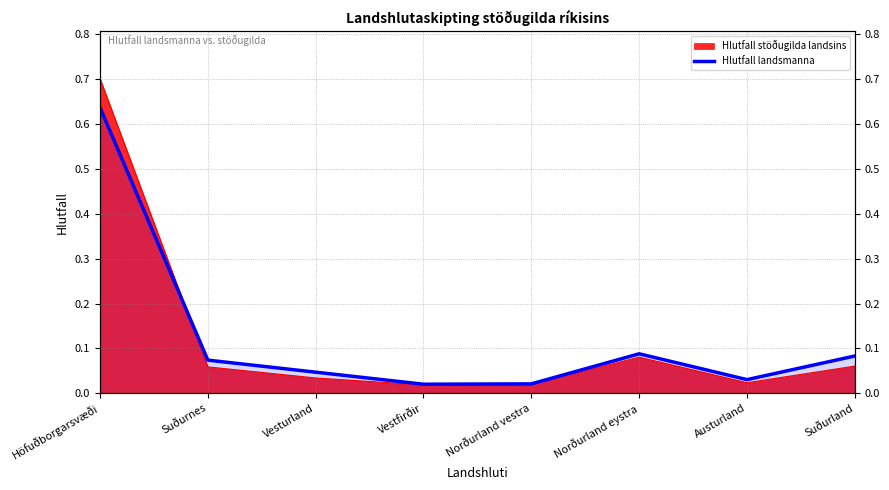

List the labels in order of value, largest first.

Höfuðborgarsvæði, Norðurland eystra, Suðurland, Suðurnes, Vesturland, Austurland, Norðurland vestra, Vestfirðir